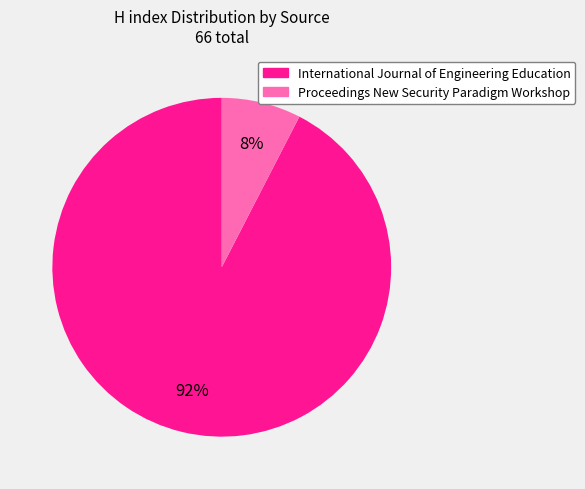

True or false: Proceedings New Security Paradigm Workshop accounts for 8% of the total.

True